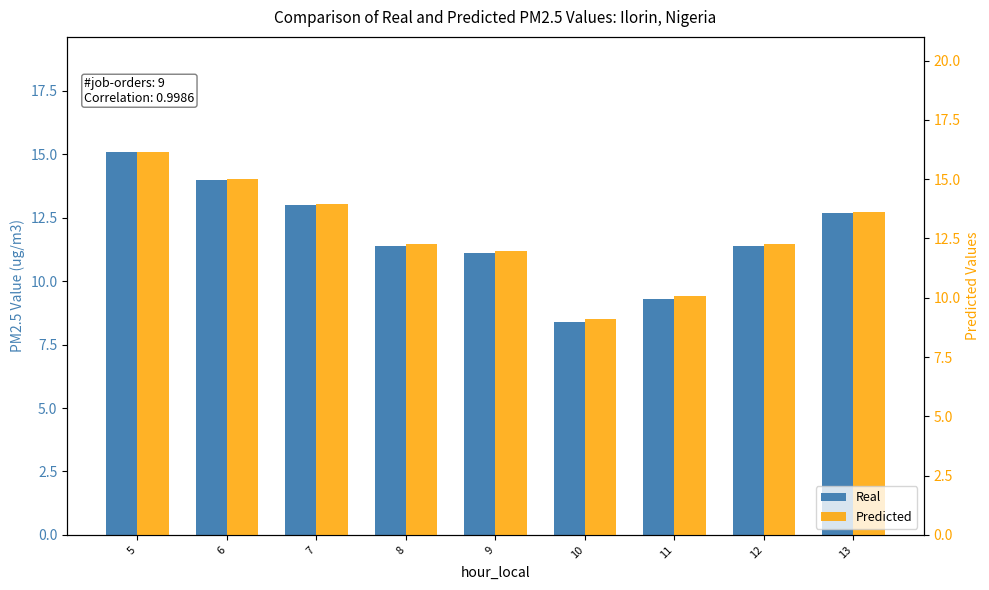

Reading left to right, list all the values displayed in this chart.

Real: 5=15.1	6=14.0	7=13.0	8=11.4	9=11.1	10=8.4	11=9.3	12=11.4	13=12.7
Predicted: 5=16.2	6=15.0	7=14.0	8=12.3	9=12.0	10=9.1	11=10.1	12=12.3	13=13.6